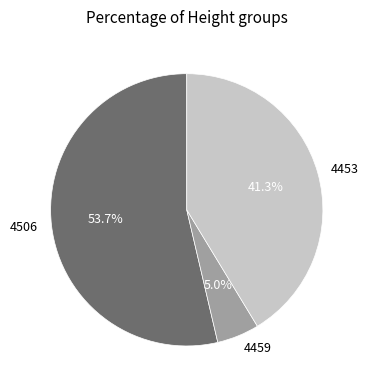

How many segments does this pie chart have?

3